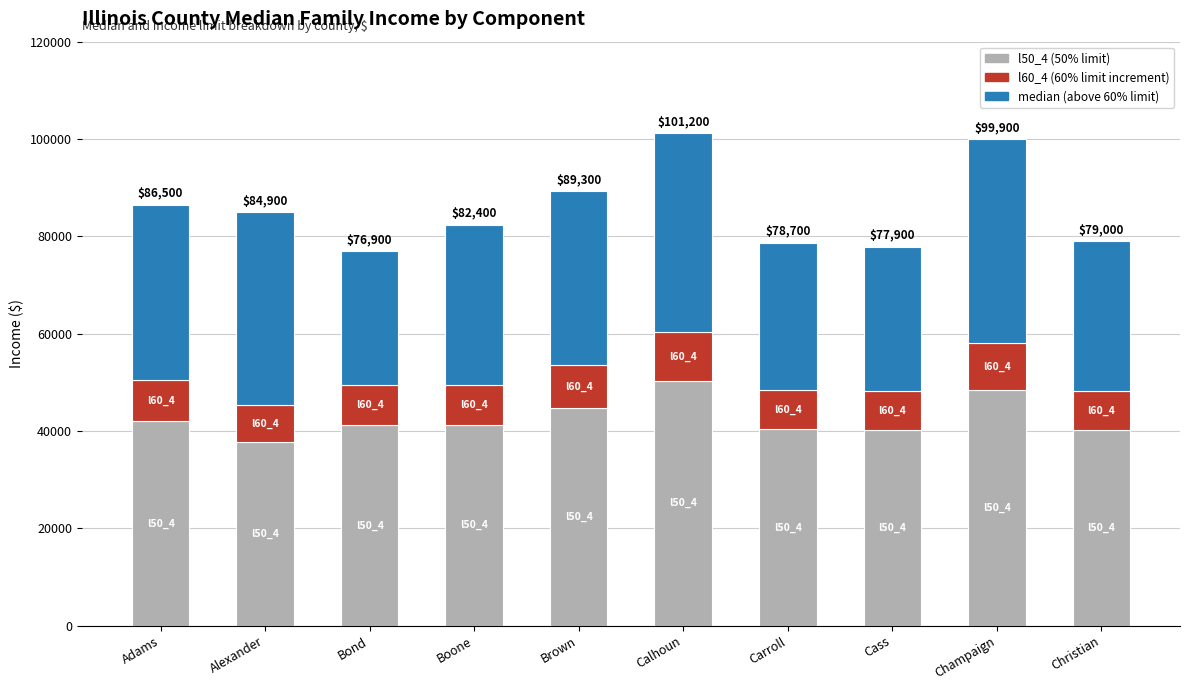

How many bars are there in total?

10